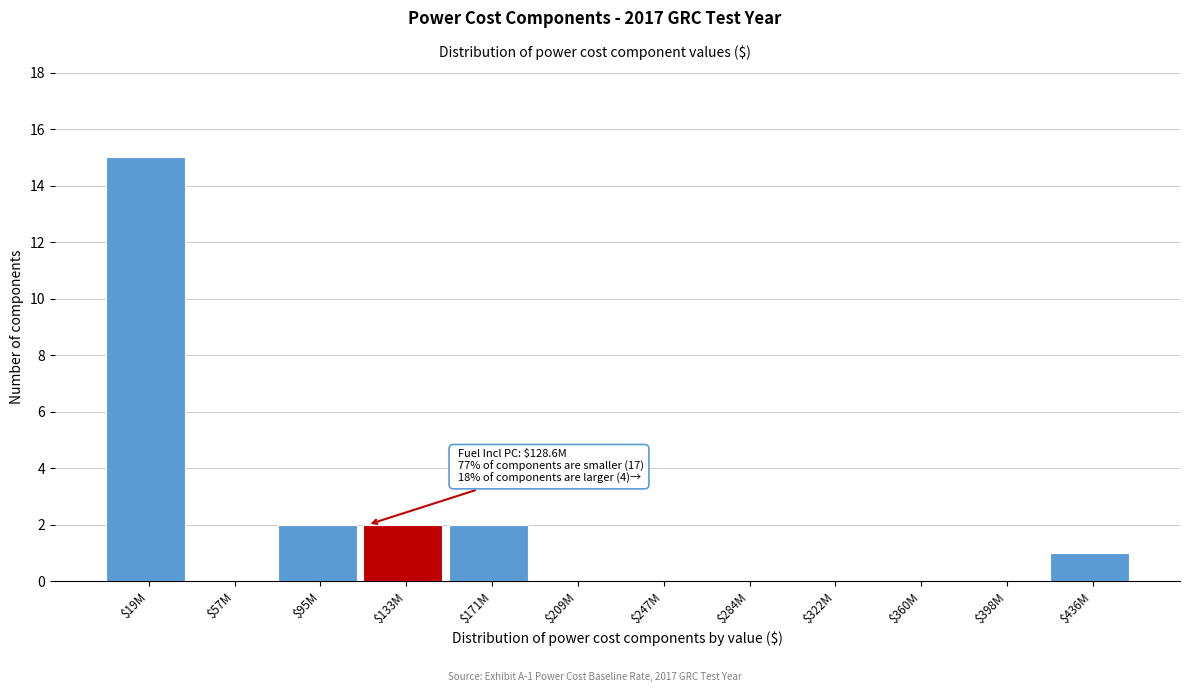

What is the sum of all values?

22